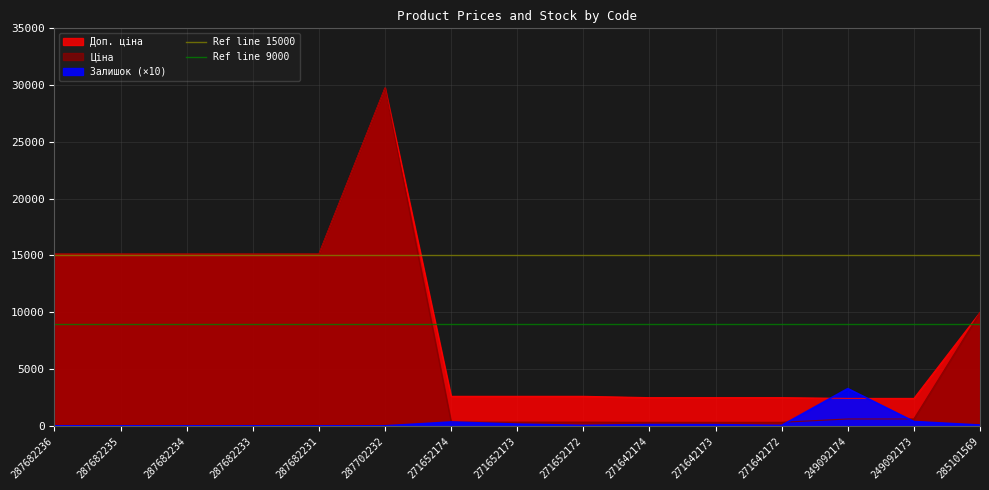

Between 287682236 and 287682235, which series saw the biggest shift?

Ref line 15000